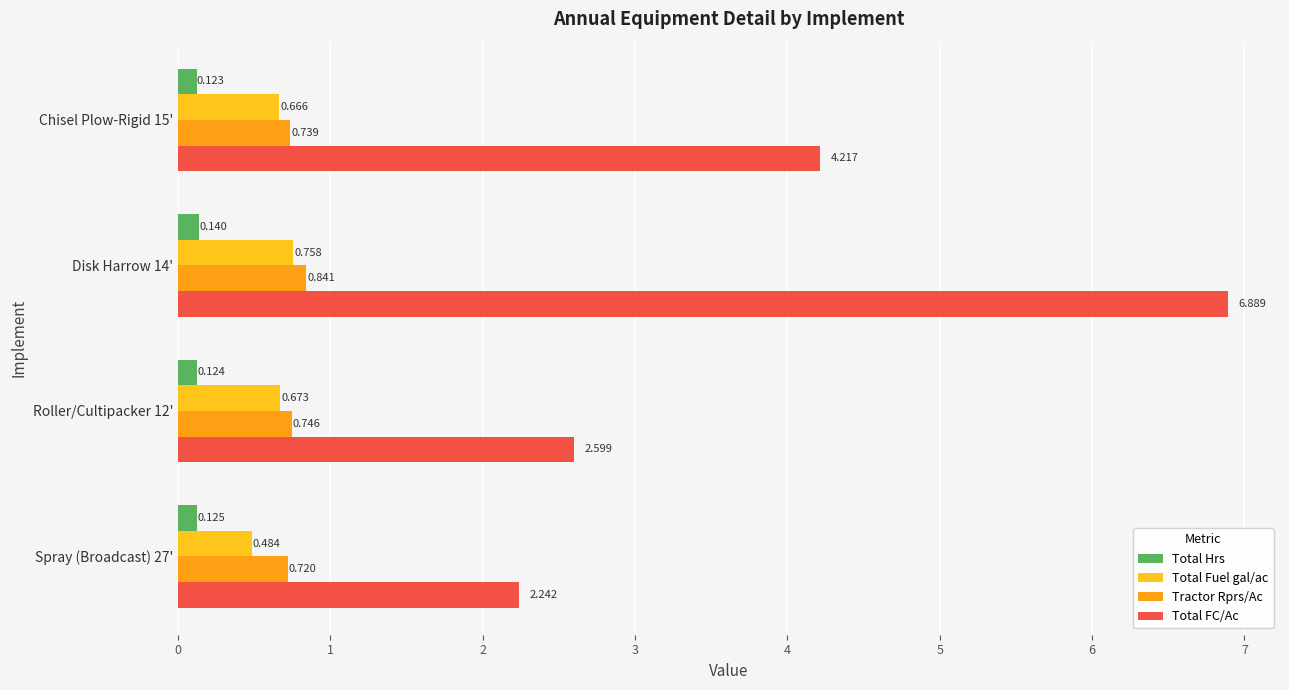

Rank the series by their maximum value, from highest to lowest.

Total FC/Ac, Tractor Rprs/Ac, Total Fuel gal/ac, Total Hrs